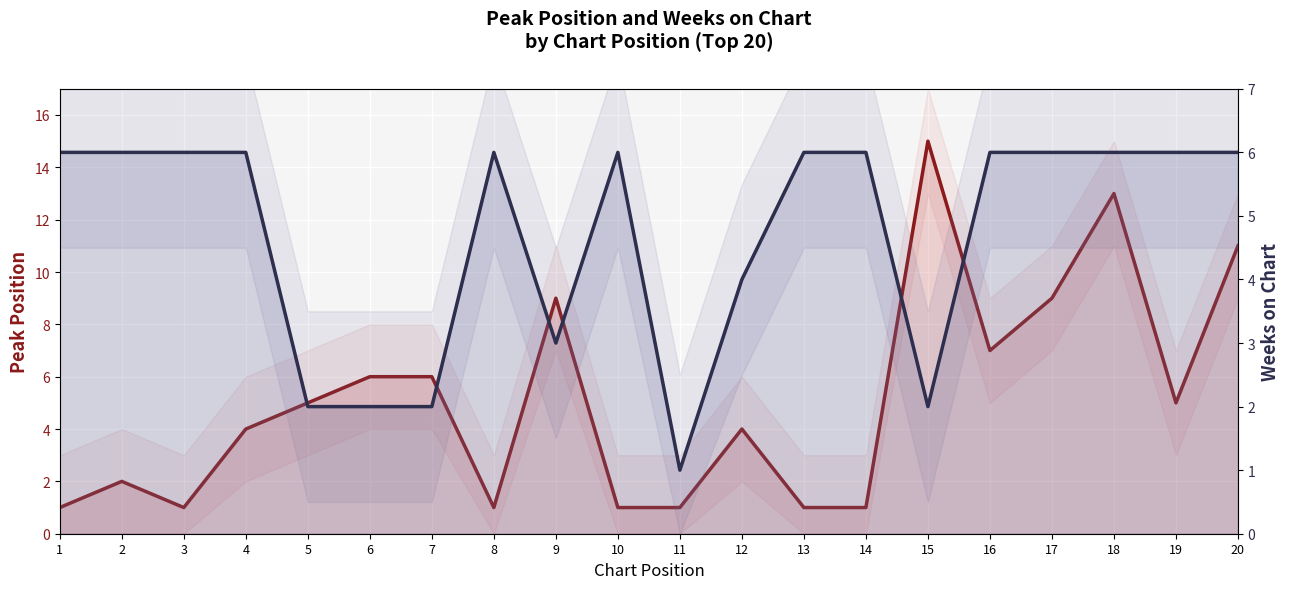

At which label is Weeks on Chart closest to 3?

9